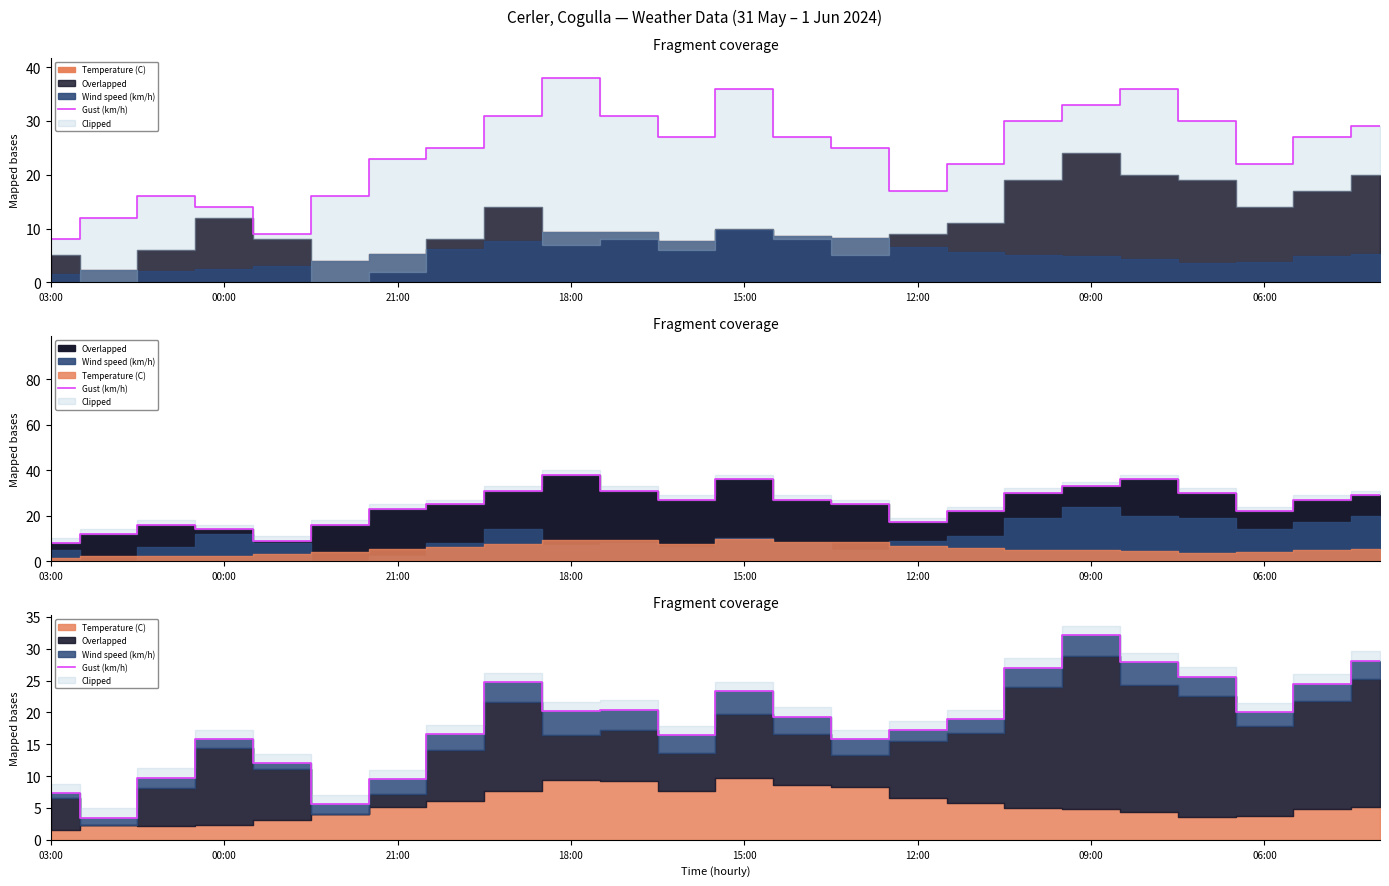

What is the smallest value displayed?

3.5